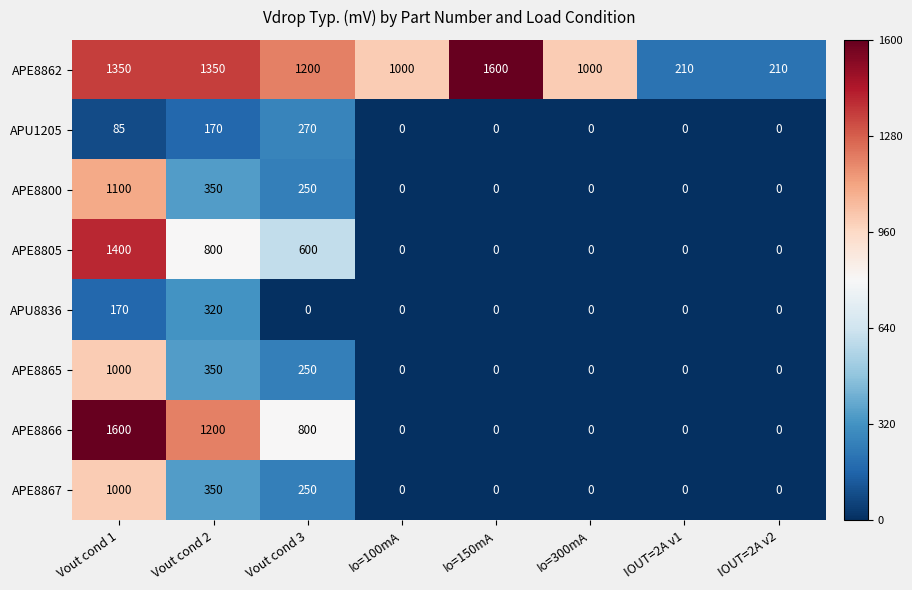

What is the minimum value shown in the chart?

0